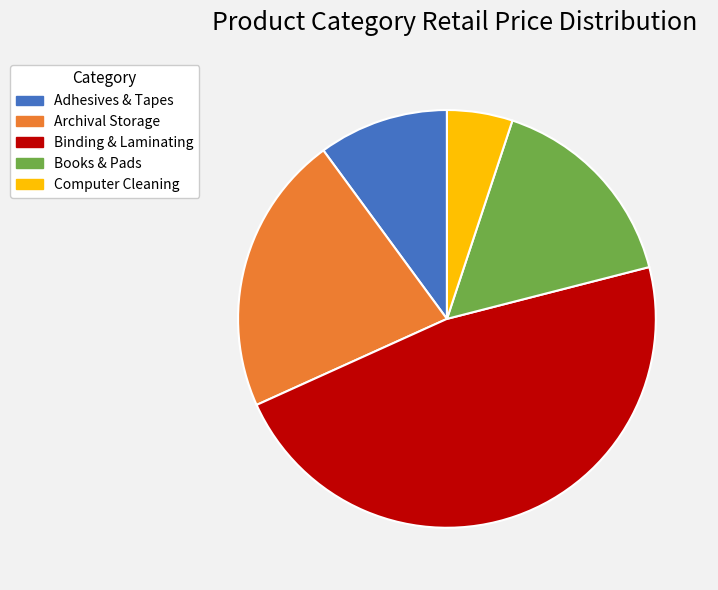

Does any single category account for the majority?

No